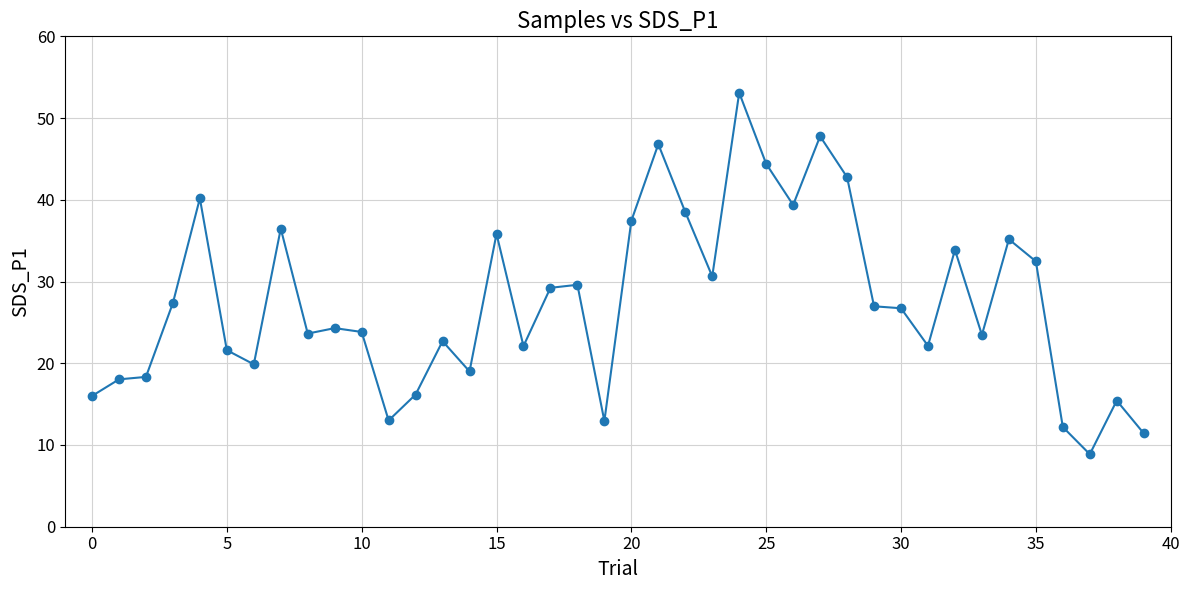

What is the smallest value displayed?

8.9